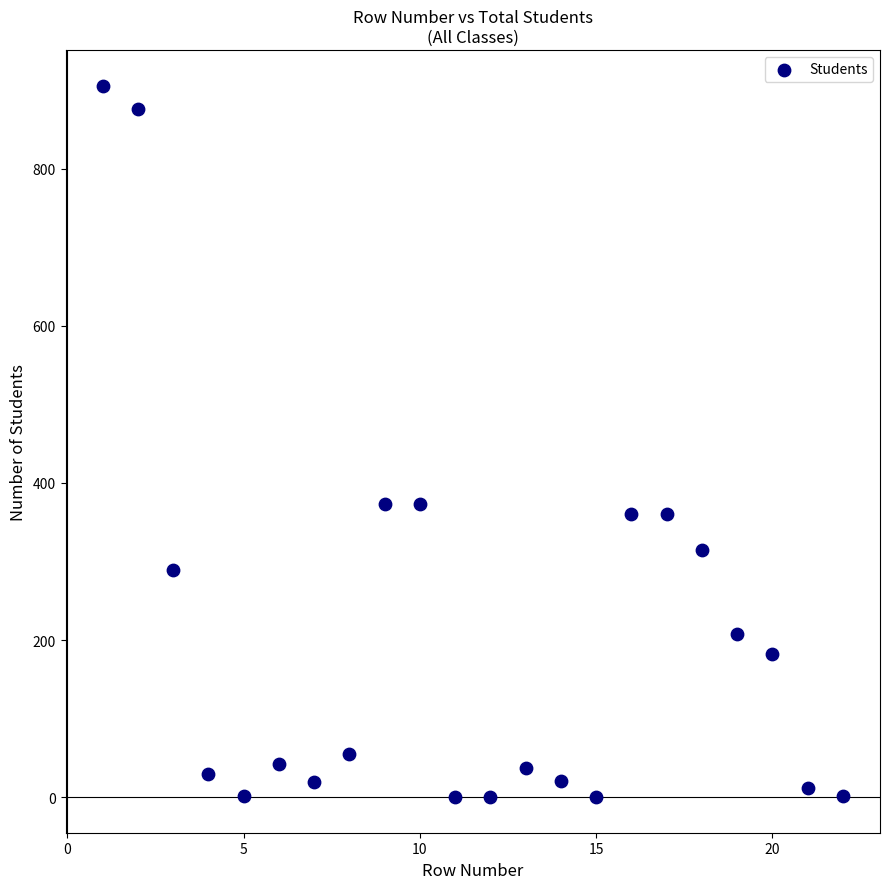

What is the range of Y values (max minus min)?

906